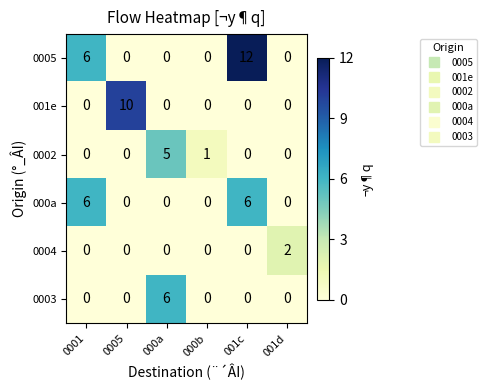

Is it true that 0004 equals 0 at 0005?

True